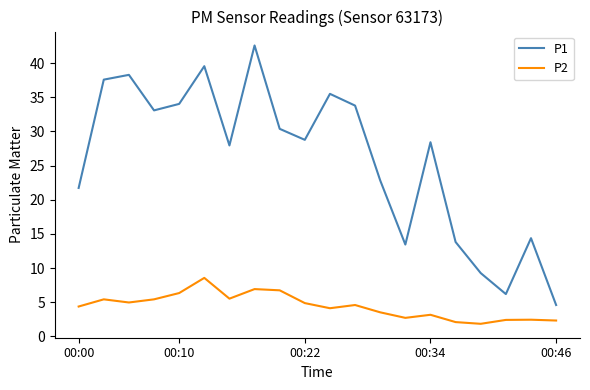

Rank the series by their maximum value, from highest to lowest.

P1, P2